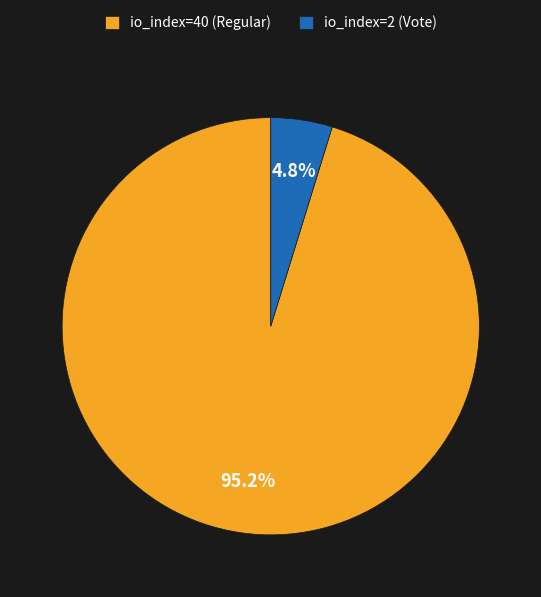

Between io_index=40 (Regular) and io_index=2 (Vote), which is larger?

io_index=40 (Regular)